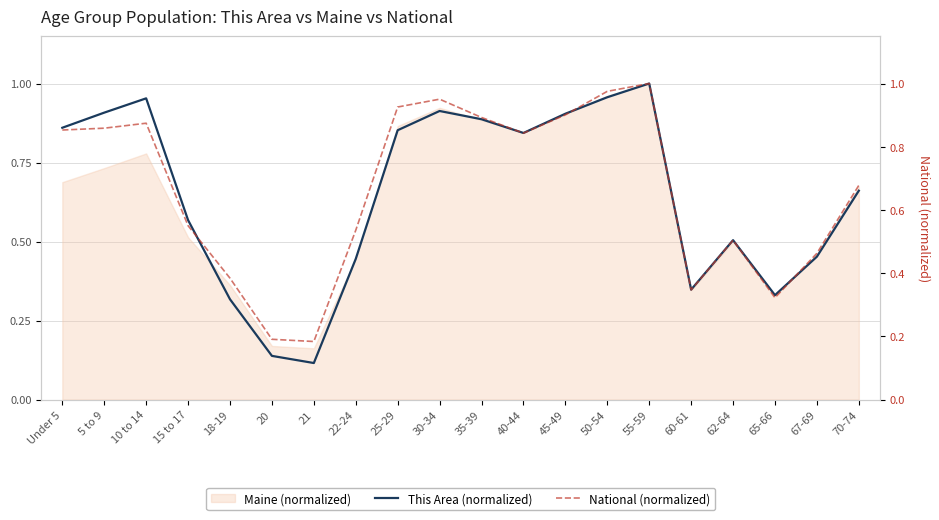

True or false: National (normalized) and This Area (normalized) cross at least once.

True